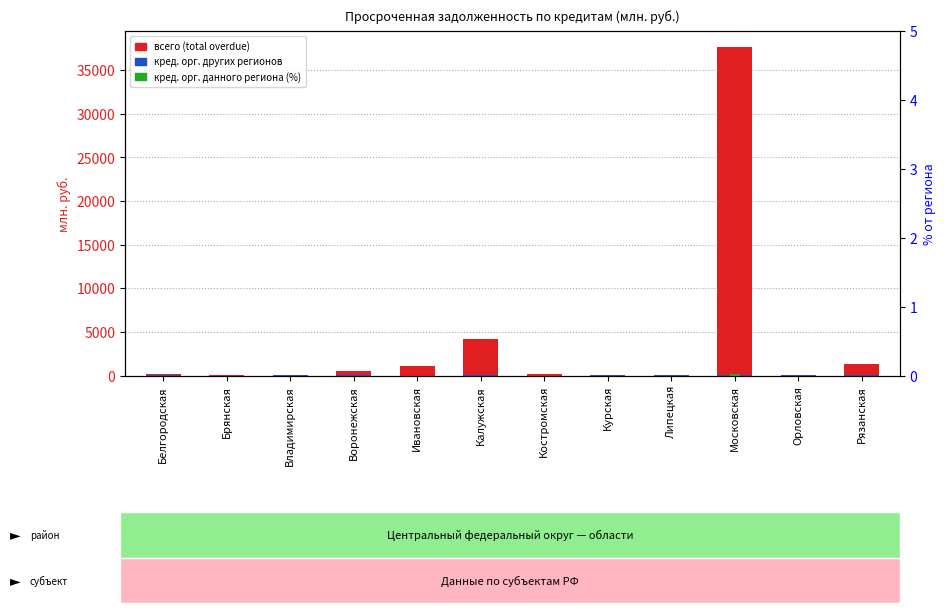

The кред. орг. других регионов series shows 8.0 at Калужская. True or false?

False